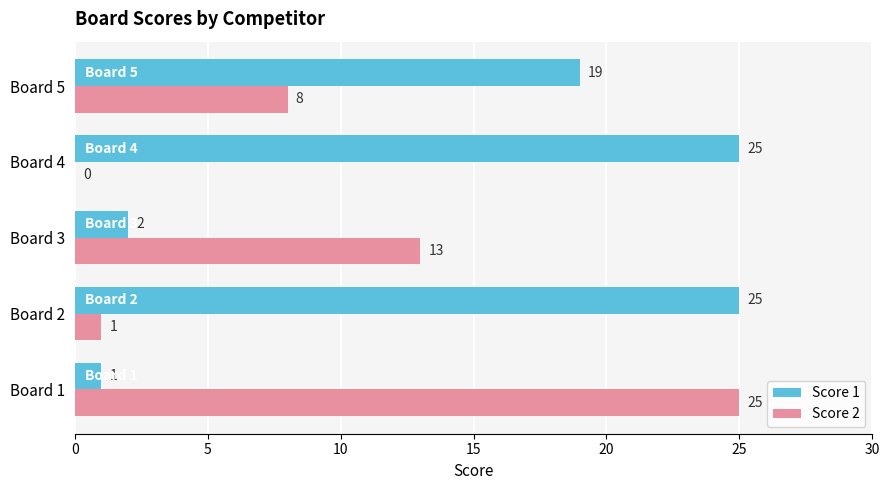

Which series has the largest total across all categories?

Score 1